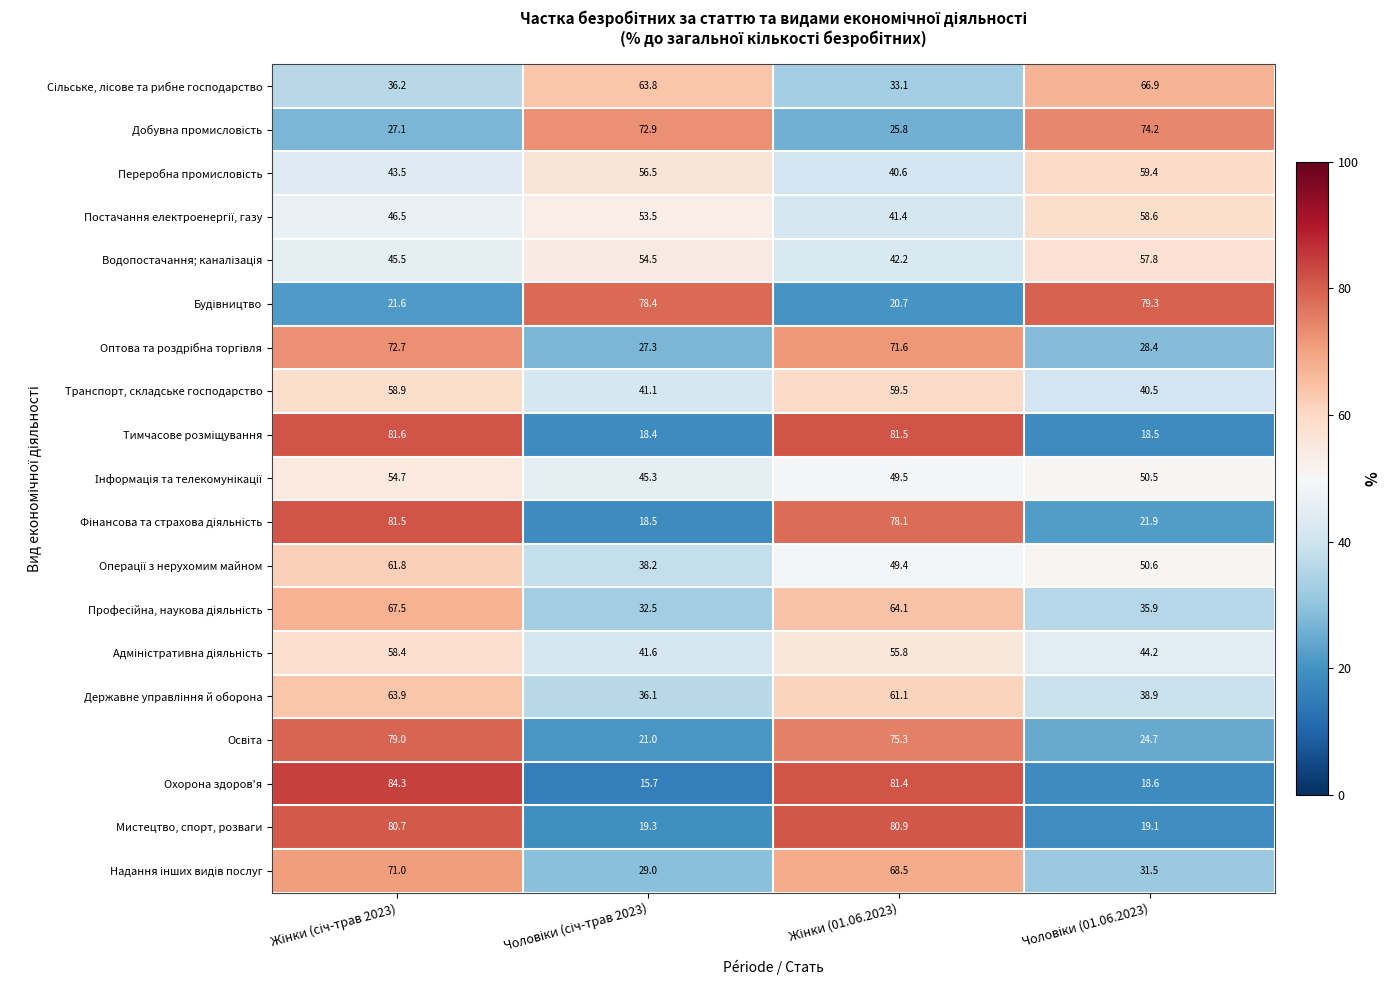

Which series has the widest spread of values?

Охорона здоров'я